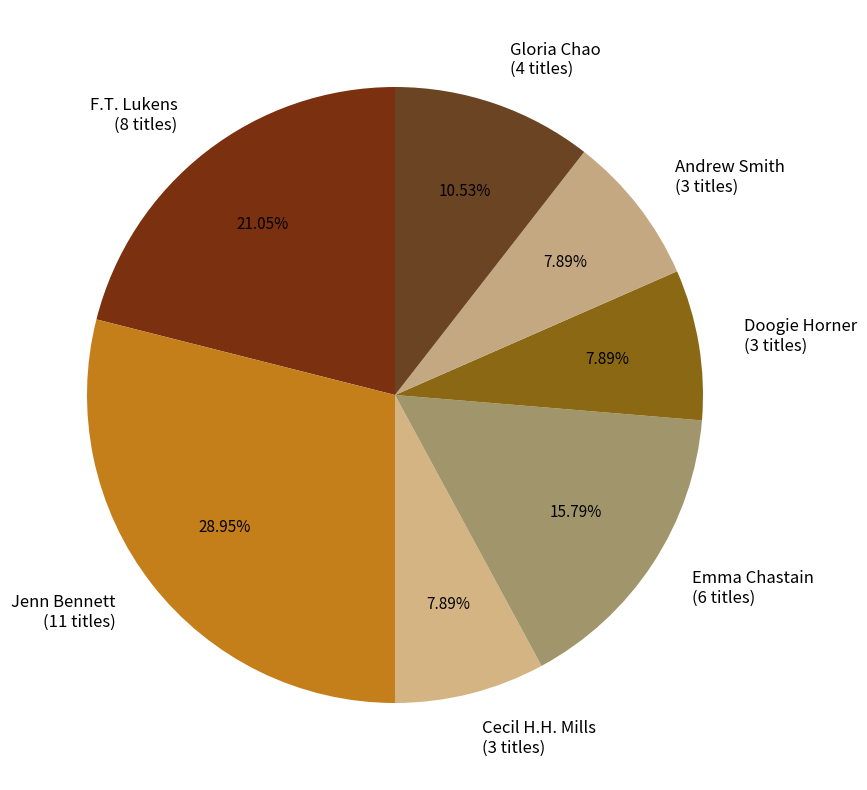

Which category has the biggest portion of the pie?

Jenn Bennett